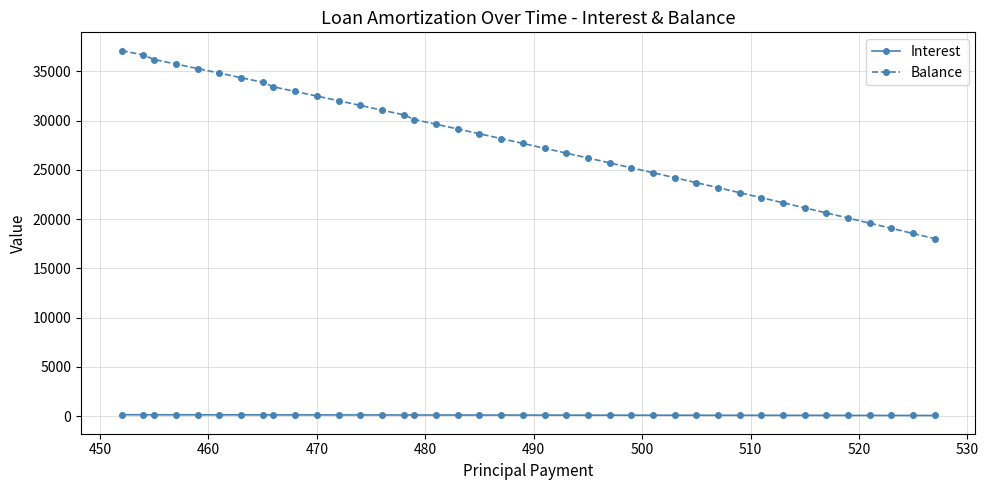

List the series in order of their overall mean, lowest first.

Interest, Balance